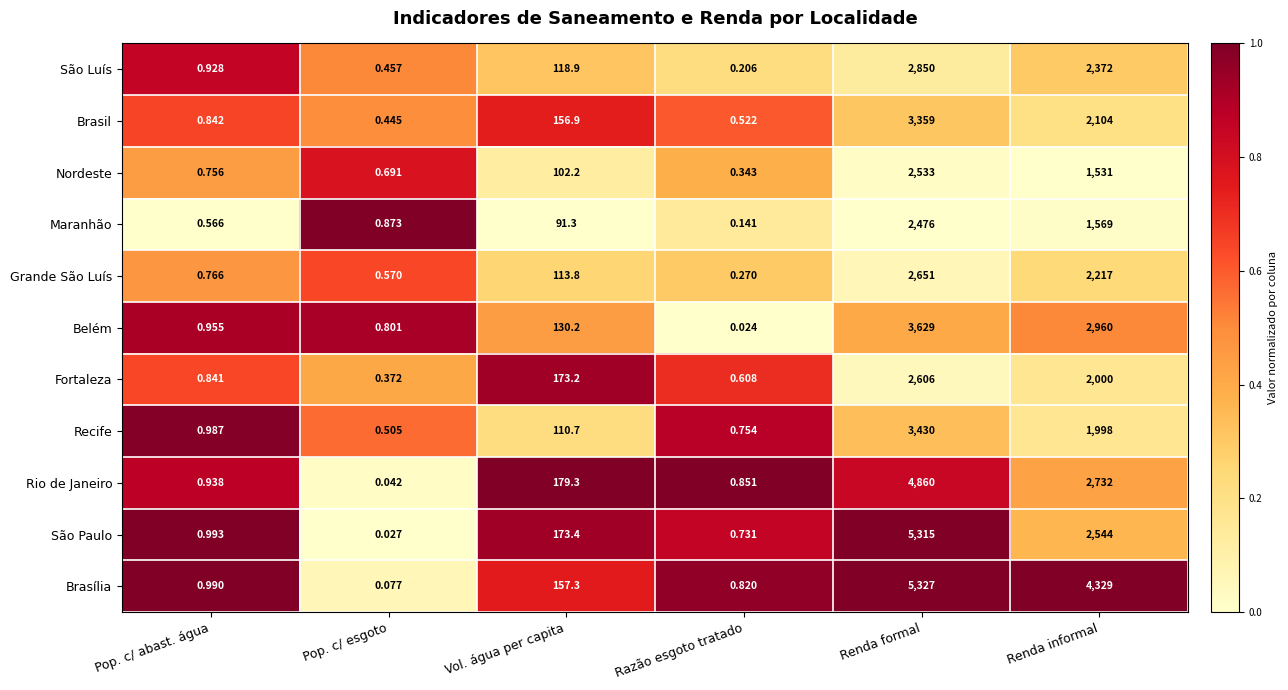

At which label does Nordeste first exceed 102?

Vol. água per capita